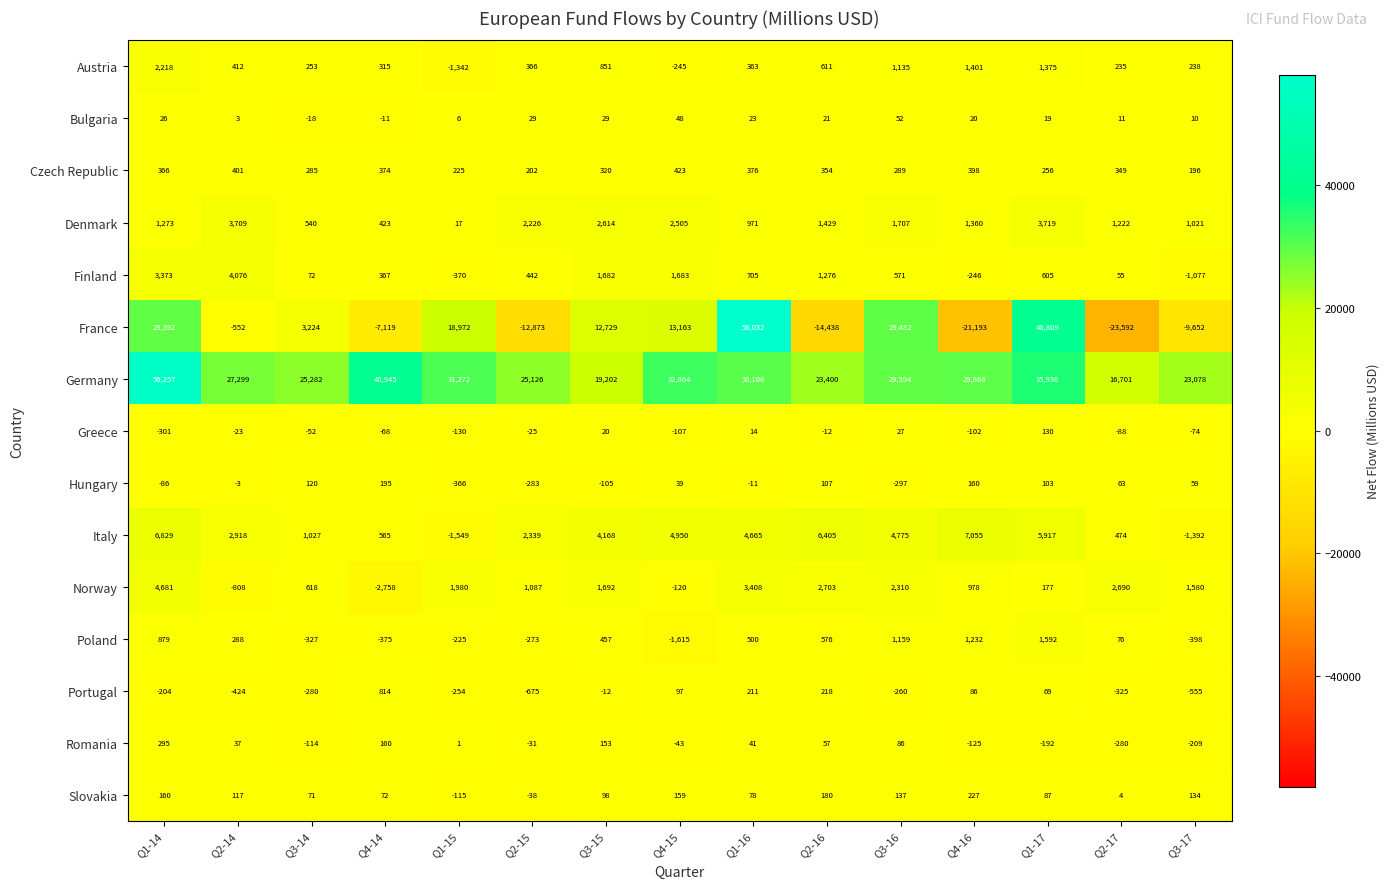

How many data points in Germany are less than 29394?

7